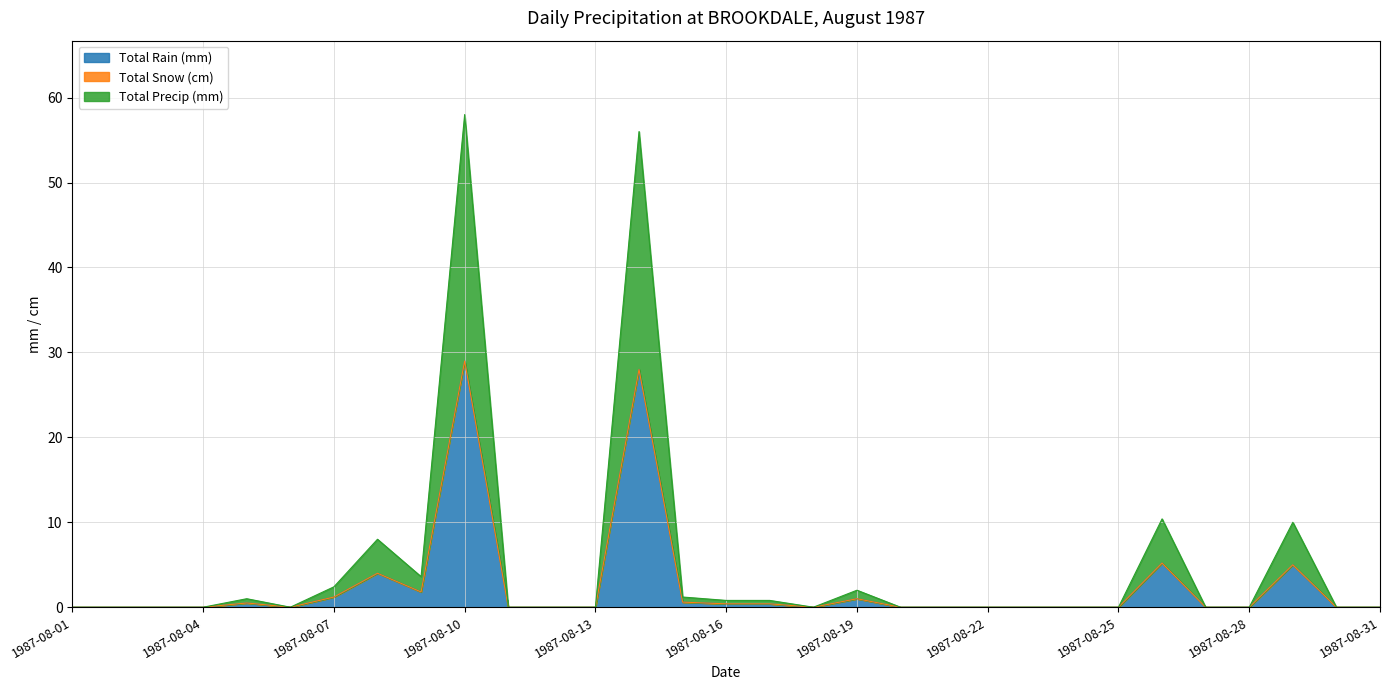

Does the chart display data point markers on the line(s)?

No